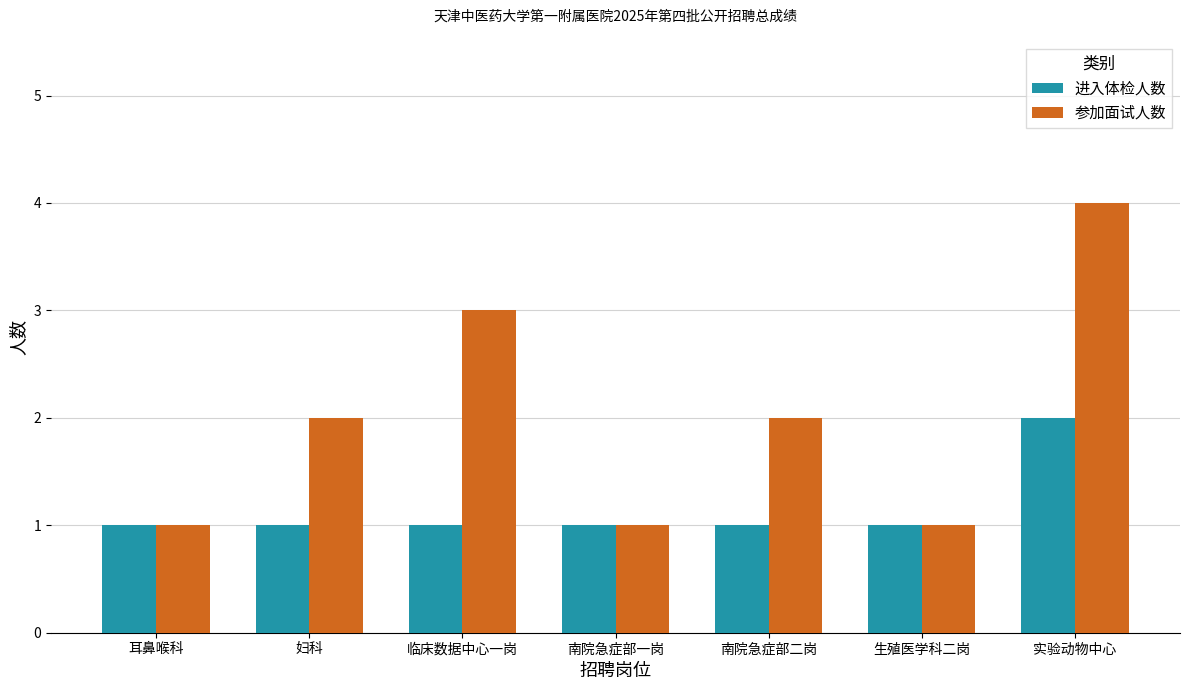

What is the difference between the second highest and minimum values in the 参加面试人数 series?

2